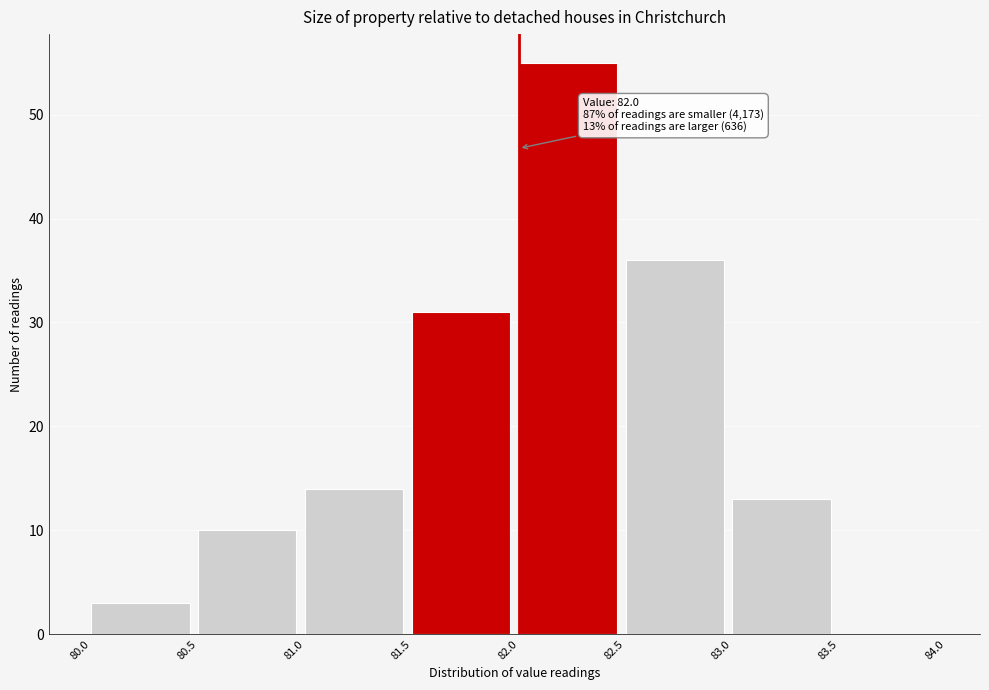

Which range on the x-axis has the tallest bar?

82.0 to 82.5